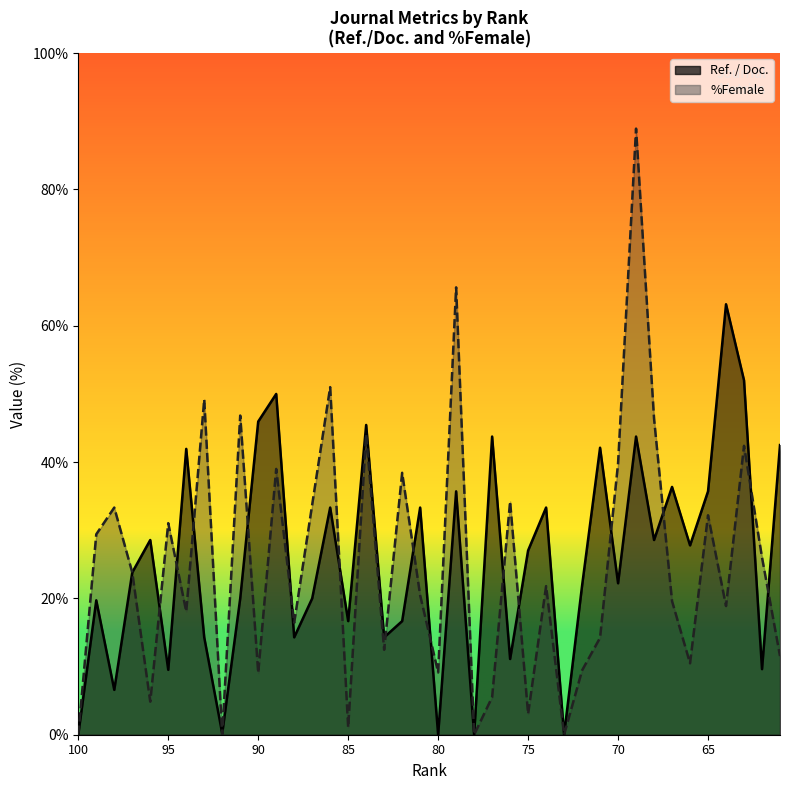

The value at 80 is 0.0. True or false?

True